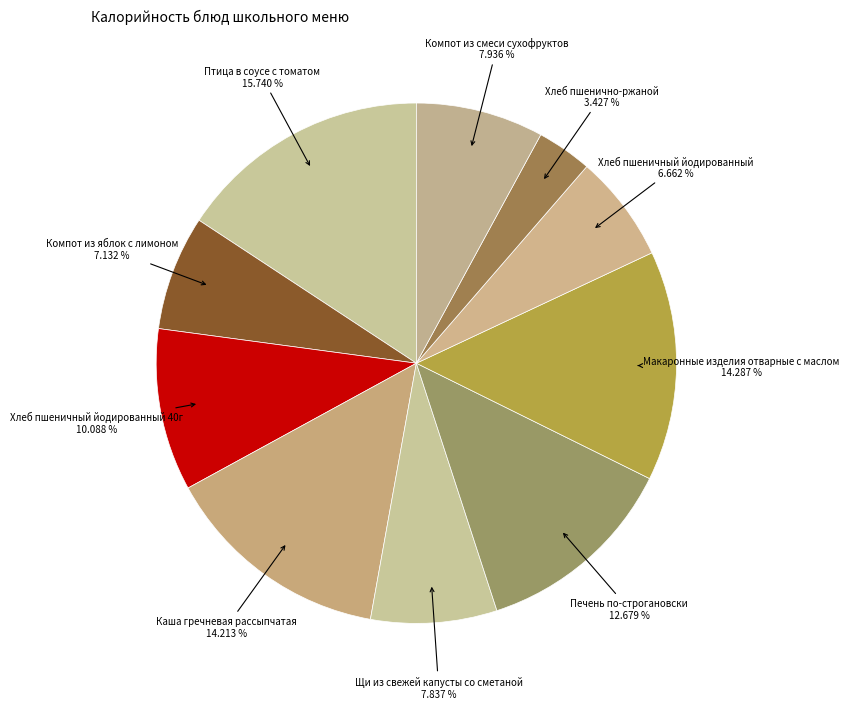

Which category has the biggest portion of the pie?

Птица в соусе с томатом